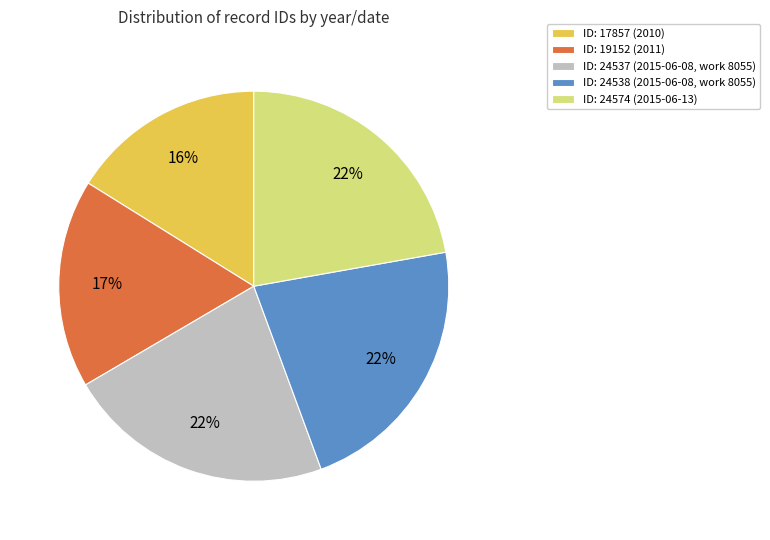

Is ID: 24538 (2015-06-08, work 8055) the majority of the pie?

No